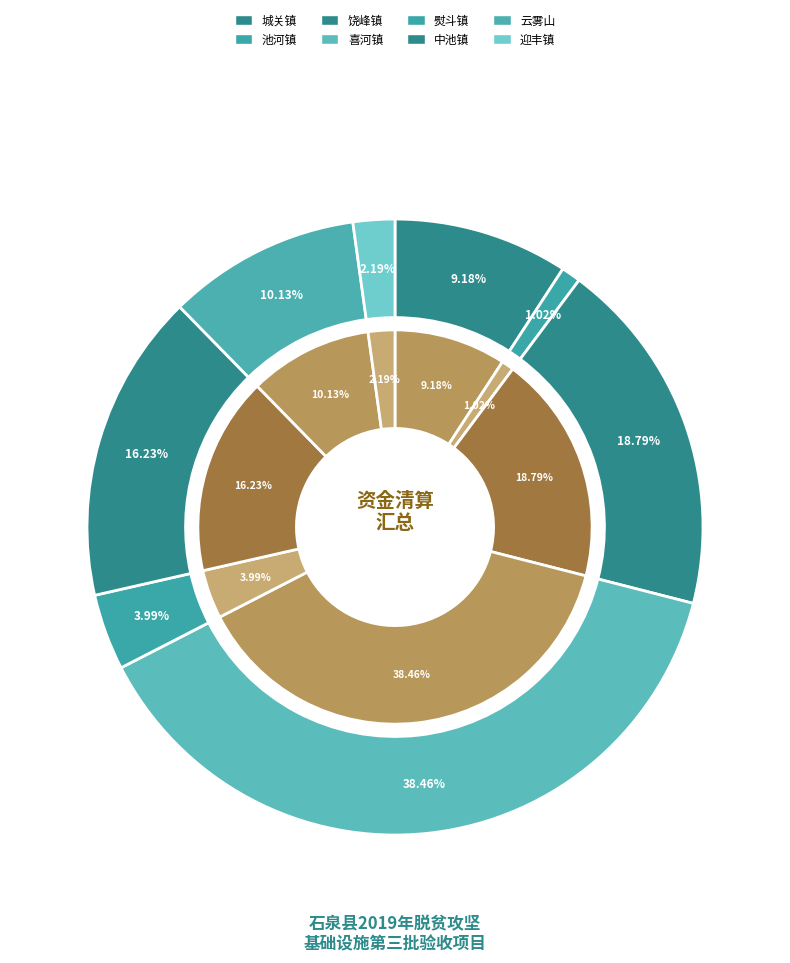

To the nearest percent, what portion does 迎丰镇 represent?

2%